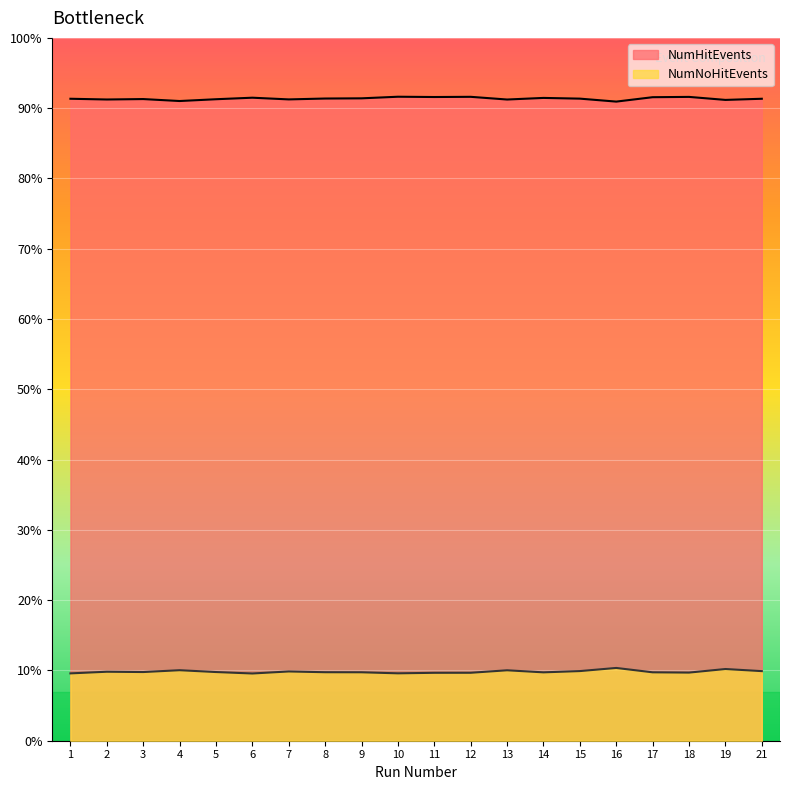

True or false: NumNoHitEvents and NumHitEvents cross at least once.

False